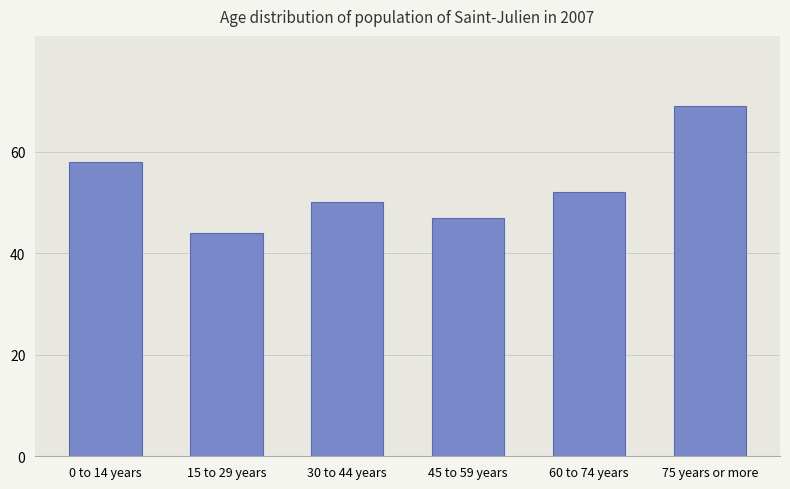

Rank the categories by value from lowest to highest.

15 to 29 years, 45 to 59 years, 30 to 44 years, 60 to 74 years, 0 to 14 years, 75 years or more